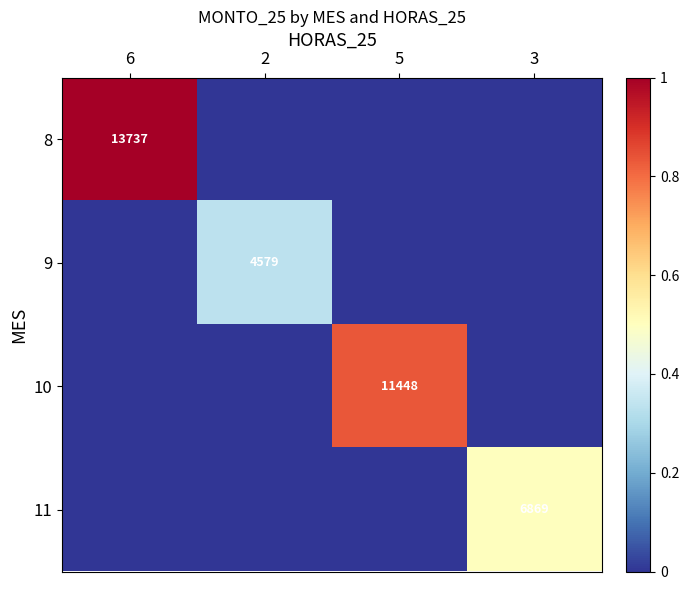

True or false: 8 has a value of 18519 at 6.

False